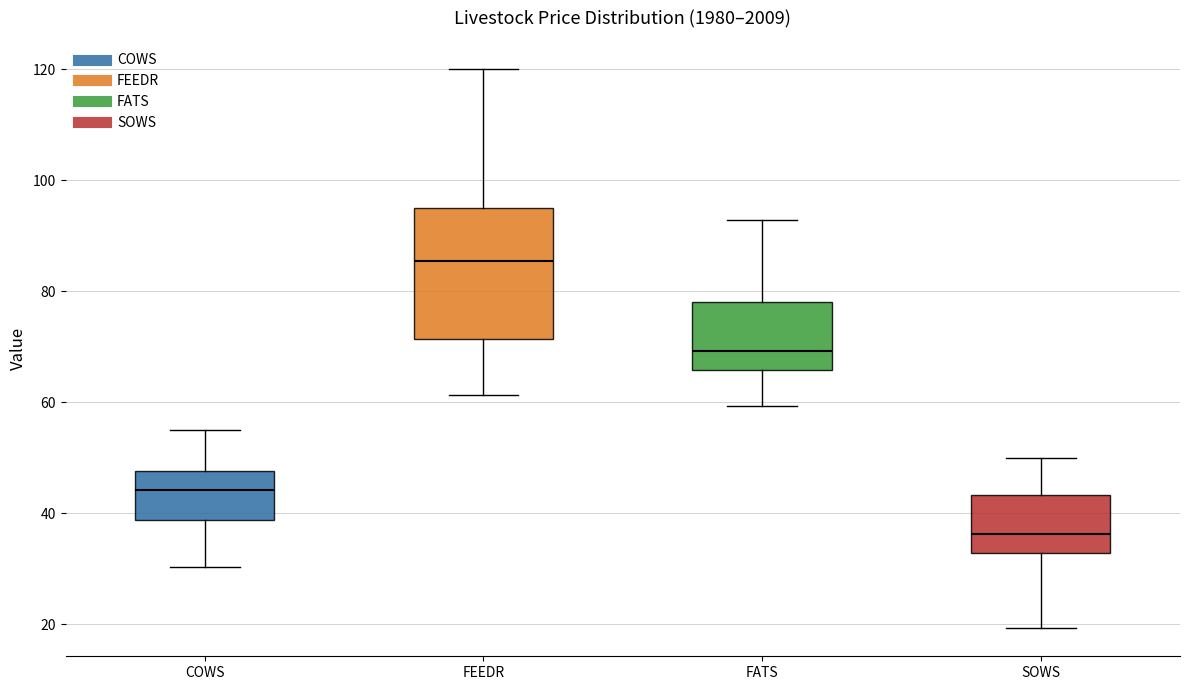

Reading left to right, read every box against the y-axis: the position of its median line, the range the box covers, and the ends of its whiskers. The values are not printed on the chart, so give them approximately, as read against the axis.

COWS: median 44, box 38 to 48, whiskers 30 to 54
FEEDR: median 86, box 72 to 94, whiskers 62 to 120
FATS: median 70, box 66 to 78, whiskers 60 to 92
SOWS: median 36, box 32 to 44, whiskers 20 to 50